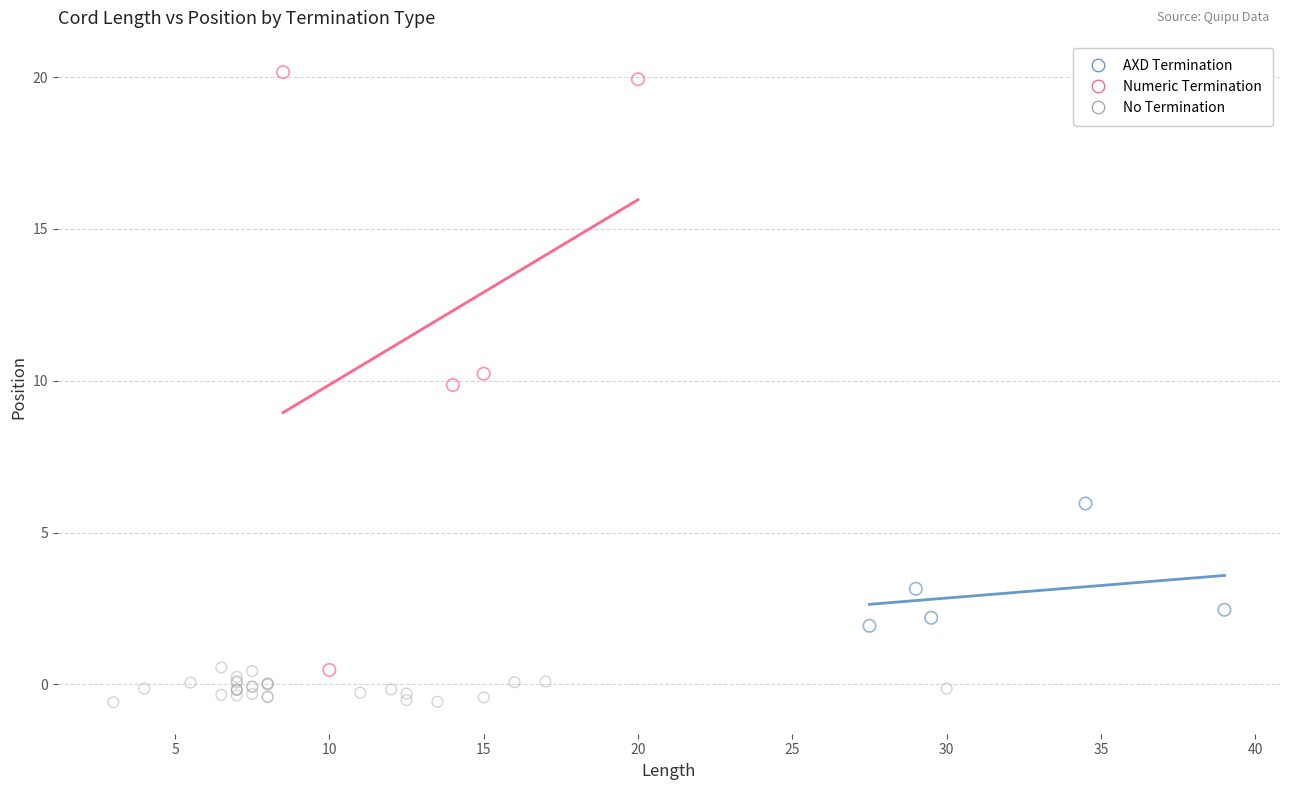

Which series contains the lowest Y value?

No Termination